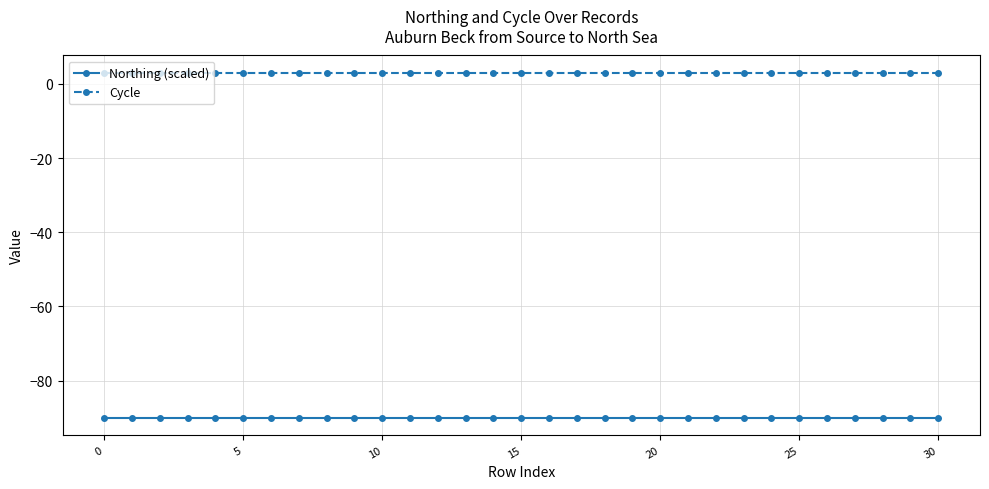

What is the minimum value shown in the chart?

-90